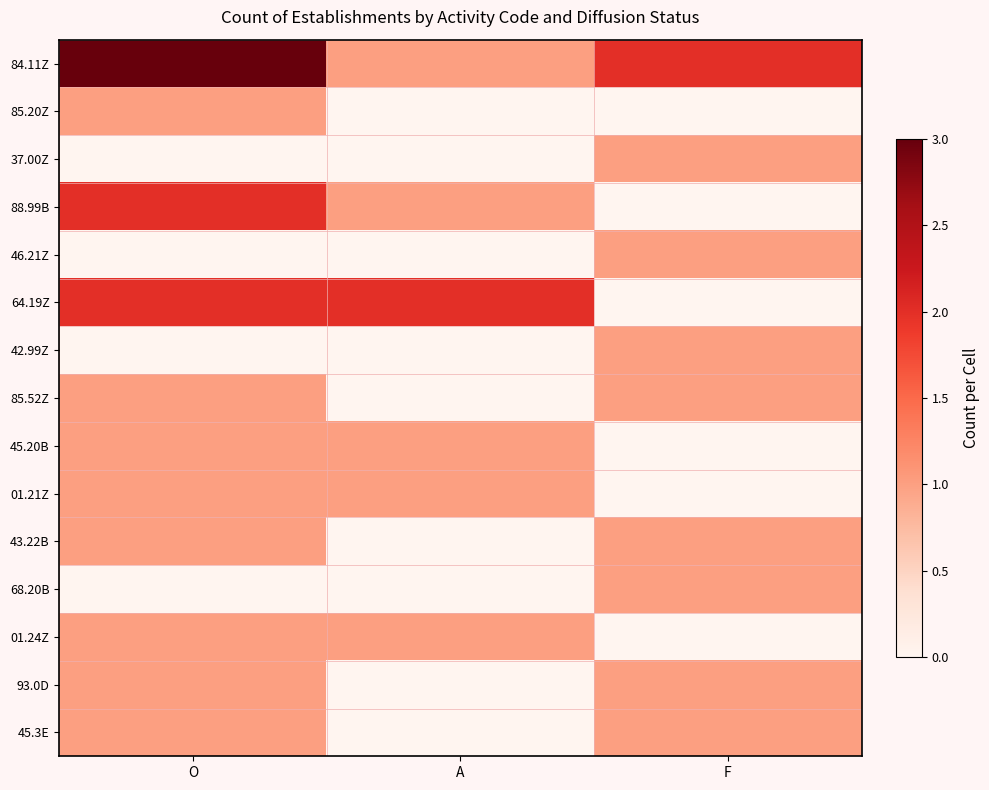

Which series has the largest total across all categories?

84.11Z